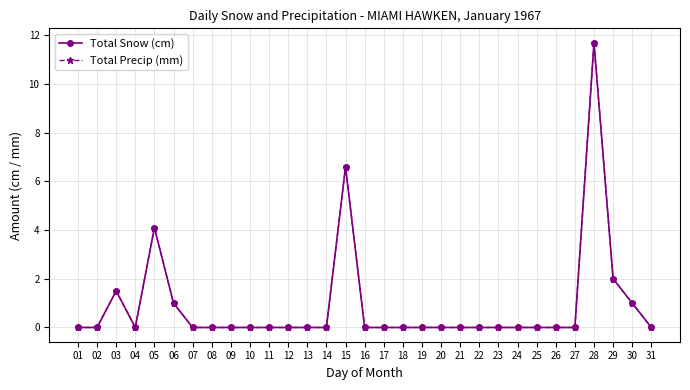

Which series has the largest range (max minus min)?

Total Snow (cm)